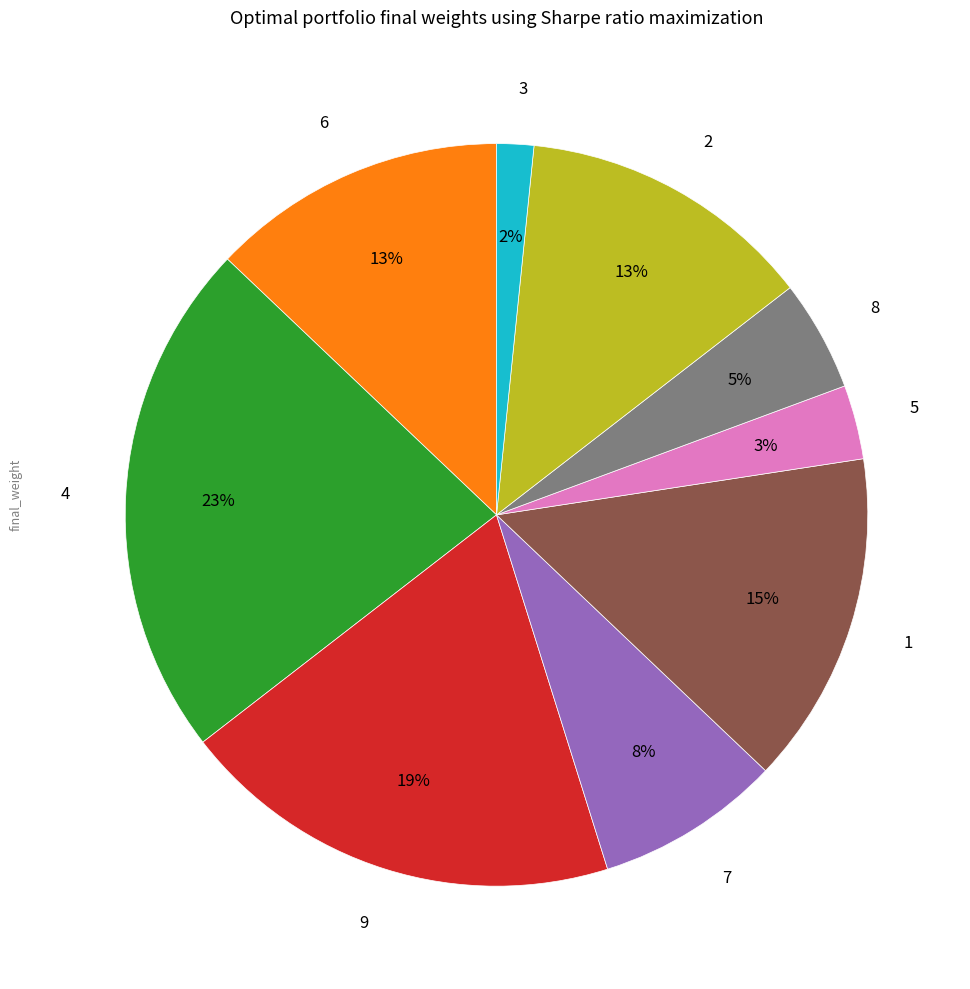

To the nearest percent, what is the average slice percentage?

11%